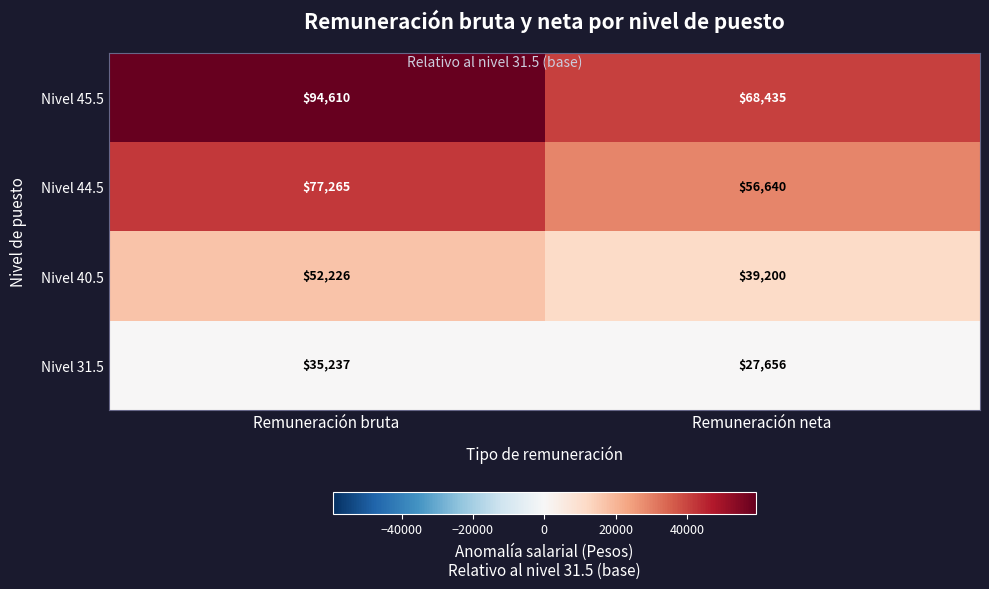

What value does the Nivel 31.5 series have at Remuneración neta?

27656